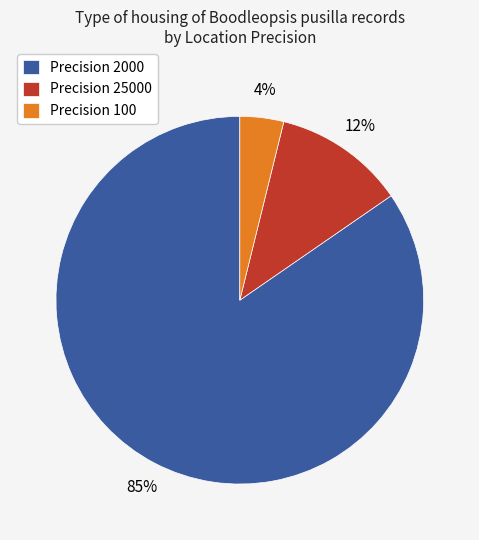

To the nearest percent, what is the average slice percentage?

33%